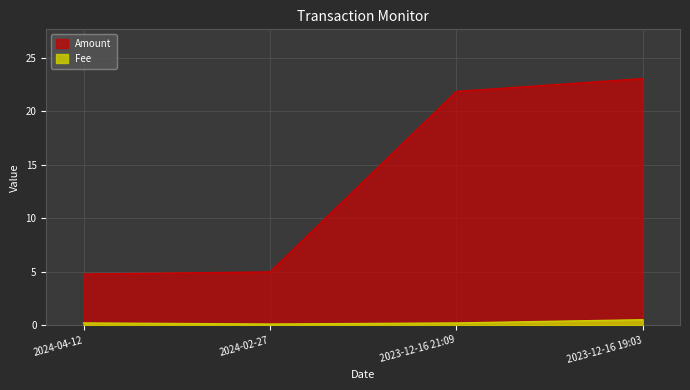

True or false: Fee and Amount cross at least once.

False